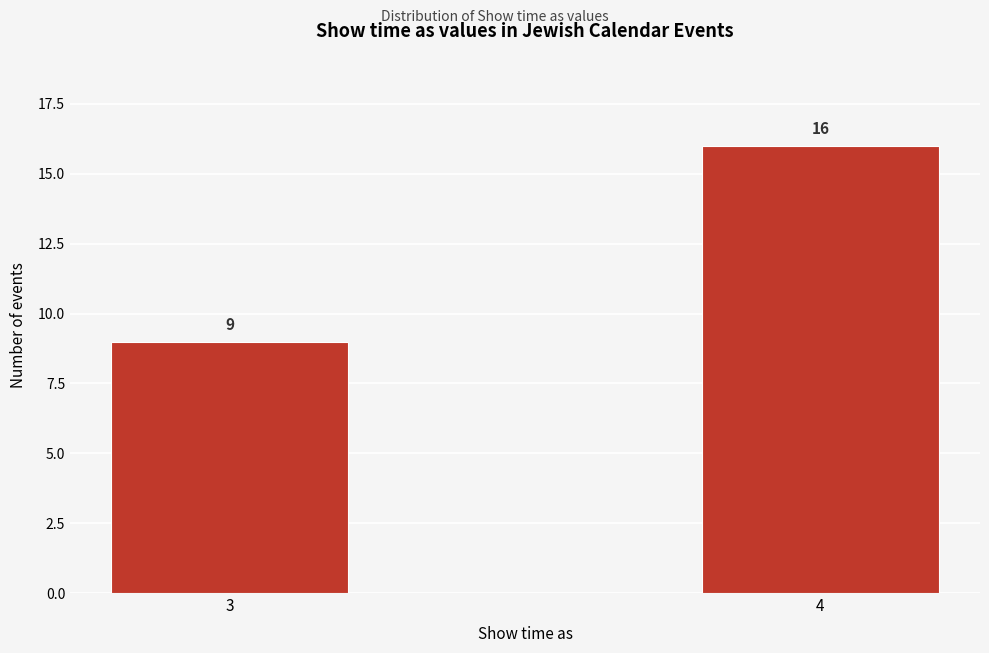

Reading right to left, list all the values displayed in this chart.

4=16	3=9